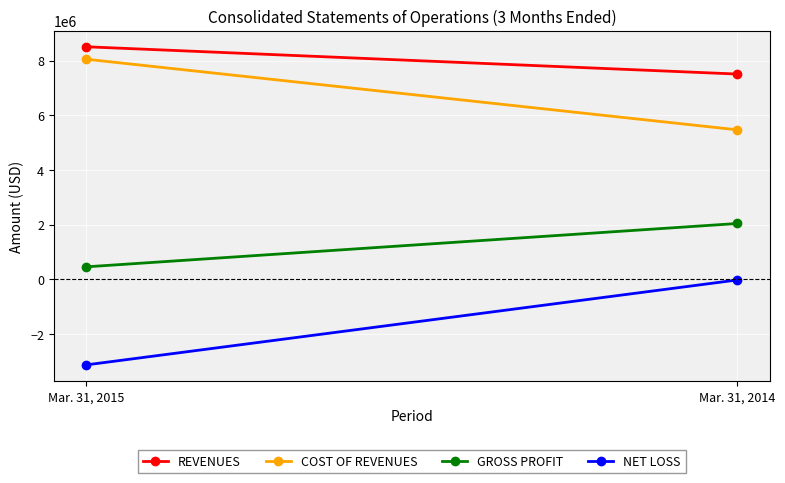

Reading left to right, extract all data points from this chart.

REVENUES: Mar. 31, 2015=8503232	Mar. 31, 2014=7505061
COST OF REVENUES: Mar. 31, 2015=8047857	Mar. 31, 2014=5464794
GROSS PROFIT: Mar. 31, 2015=455375	Mar. 31, 2014=2040267
NET LOSS: Mar. 31, 2015=-3130602	Mar. 31, 2014=-24851